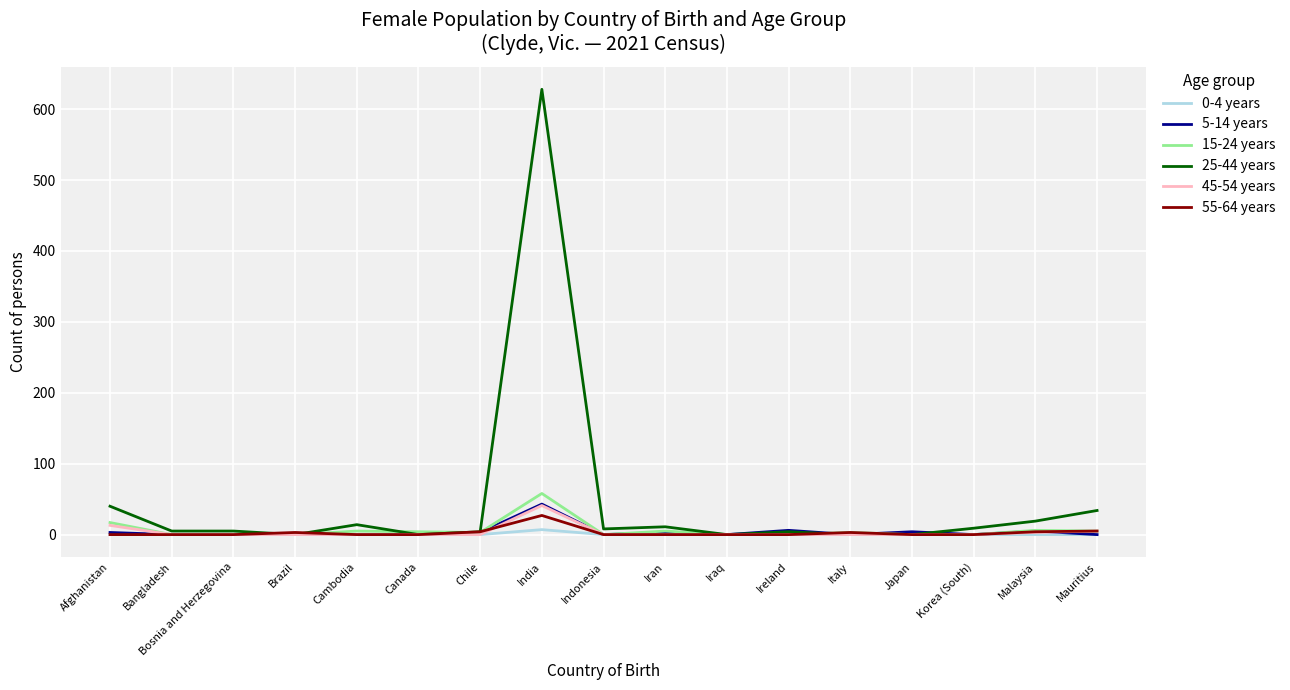

Which series has the widest spread of values?

25-44 years